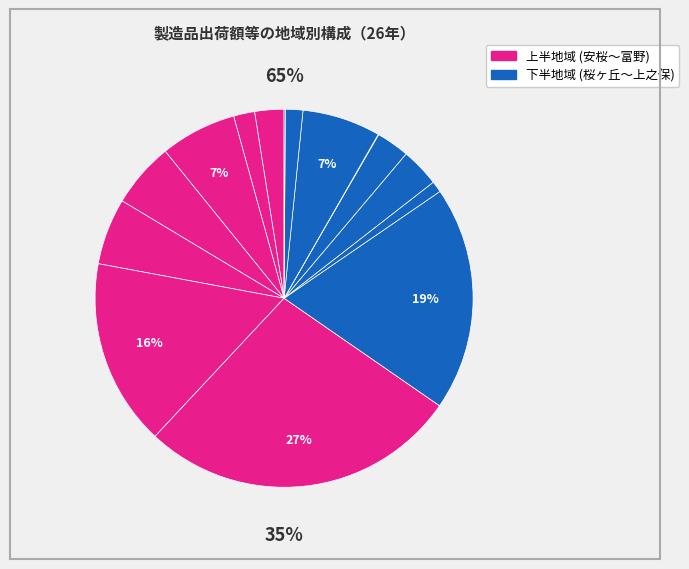

To the nearest percent, what portion does 武儀 represent?

1%